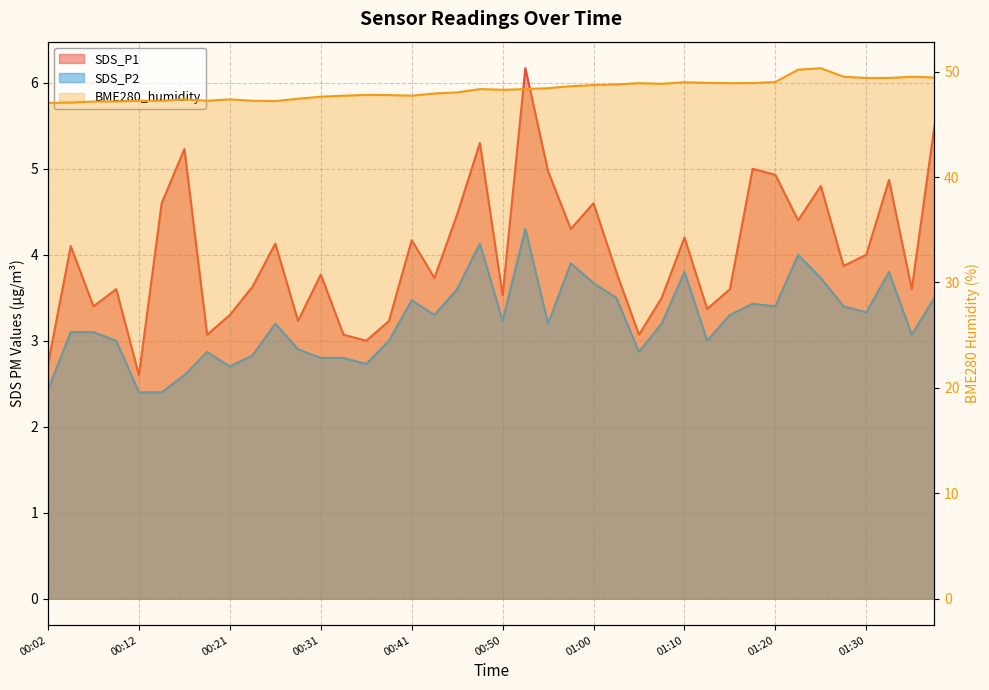

True or false: BME280_humidity has a value of 49.4 at 01:33.

True